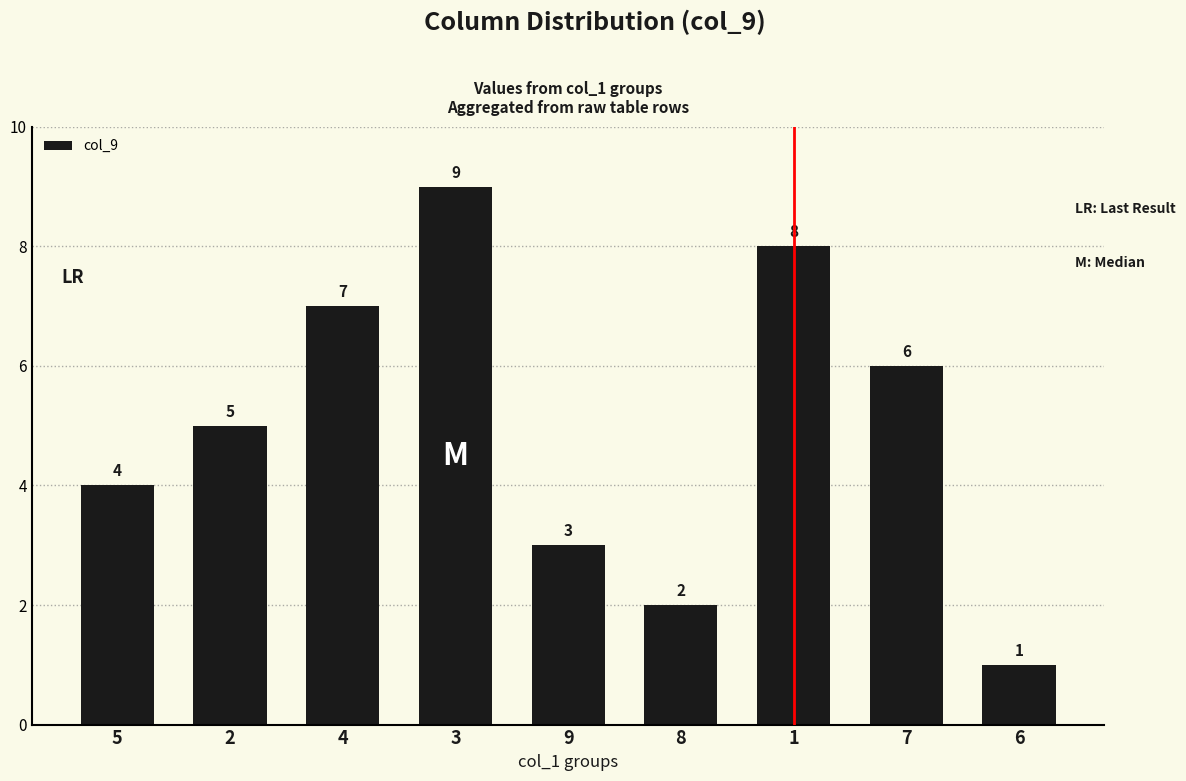

What is the ratio of the value at 4 to the value at 2?

1.4